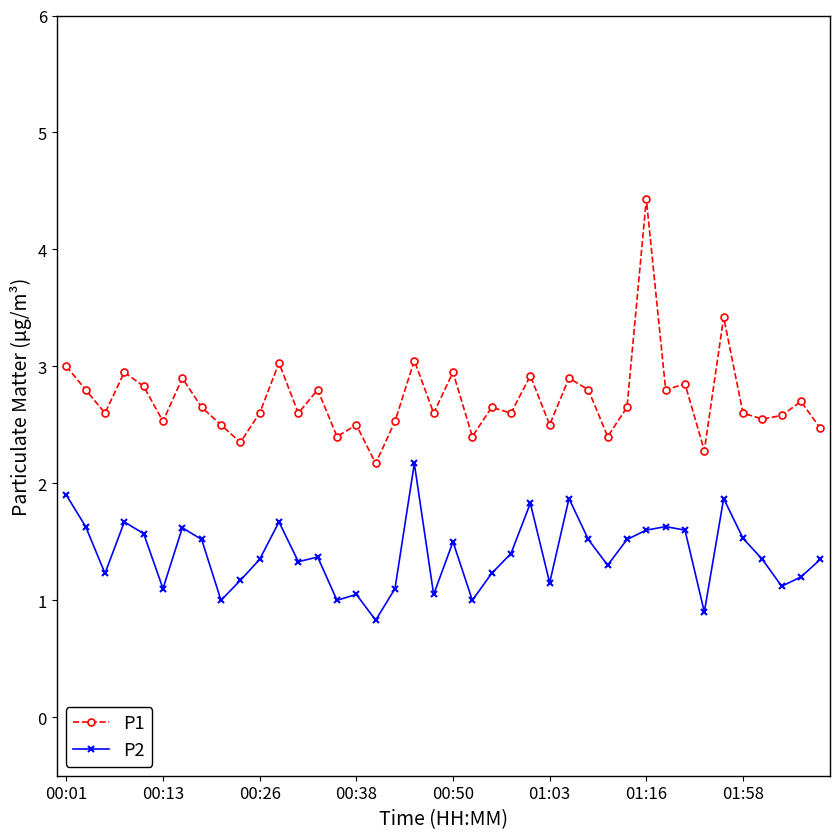

What is the average value of the P2 series?

1.4